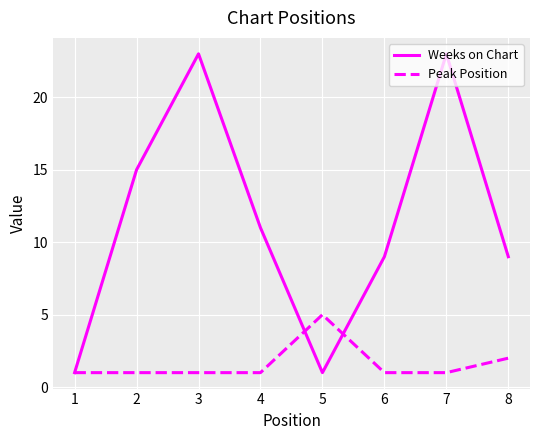

Rank the series by their average value, from highest to lowest.

Weeks on Chart, Peak Position